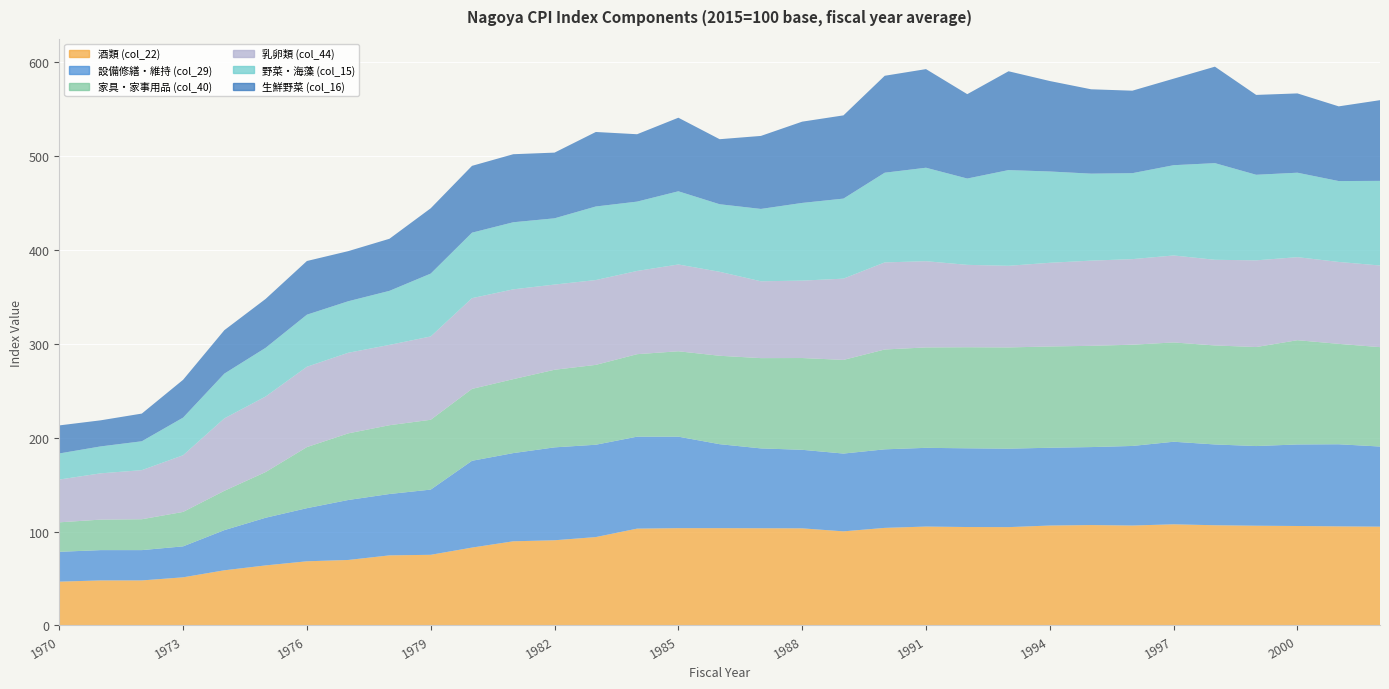

Reading left to right, extract all data points from this chart.

酒類 (col_22): 46.7	48.0	48.0	51.3	58.8	64.0	68.4	69.8	74.7	75.3	83.0	89.7	90.8	94.2	103.2	103.7	103.7	103.6	103.5	100.3	104.0	105.4	104.9	104.8	106.5	107.0	106.5	107.8	106.8	106.3	106.0	105.6	105.3
設備修繕・維持 (col_29): 31.8	32.3	32.3	33.0	42.8	50.8	56.6	63.9	65.4	69.5	92.5	94.0	99.0	98.4	98.0	97.5	89.5	85.1	83.7	82.9	83.7	83.9	83.9	83.6	82.9	83.1	84.8	88.0	86.1	84.9	86.9	87.5	85.4
家具・家事用品 (col_40): 31.4	32.5	32.9	36.7	41.9	48.7	65.1	71.0	73.3	74.4	76.6	78.8	82.7	85.1	87.9	91.0	94.2	96.2	97.8	99.8	106.4	107.0	107.7	107.9	107.9	107.9	107.9	105.8	105.5	105.5	111.1	107.0	105.9
乳卵類 (col_44): 45.6	49.3	52.3	60.4	77.2	80.5	85.6	85.9	85.6	88.8	96.7	95.7	90.8	90.4	88.7	92.5	89.5	81.9	82.5	86.6	92.8	91.9	87.8	87.0	89.2	90.8	91.2	92.7	91.3	92.4	88.5	87.3	87.0
野菜・海藻 (col_15): 27.8	28.7	30.8	40.1	47.7	51.9	55.5	54.9	57.6	67.0	69.8	71.5	70.6	78.4	73.9	78.0	72.0	77.1	82.8	85.3	95.6	99.6	92.0	102.0	97.3	92.7	91.6	96.2	103.0	91.2	90.0	86.2	90.2
生鮮野菜 (col_16): 29.9	27.8	29.5	40.3	46.3	52.1	57.2	53.4	55.5	69.6	71.2	72.5	70.0	79.4	71.8	78.4	69.3	77.8	86.6	88.7	103.3	105.1	89.9	105.3	96.4	89.9	87.9	92.2	102.8	85.1	84.5	79.6	86.0